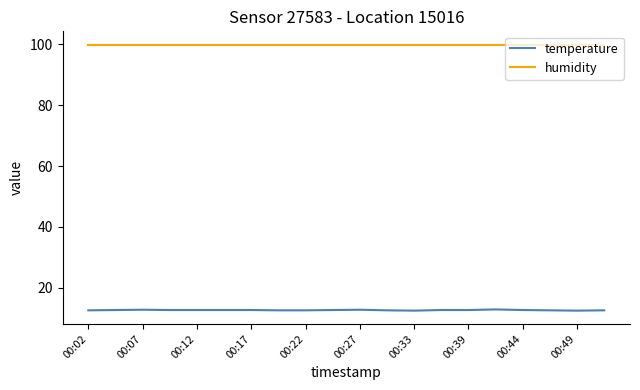

What is the smallest value displayed?

12.5